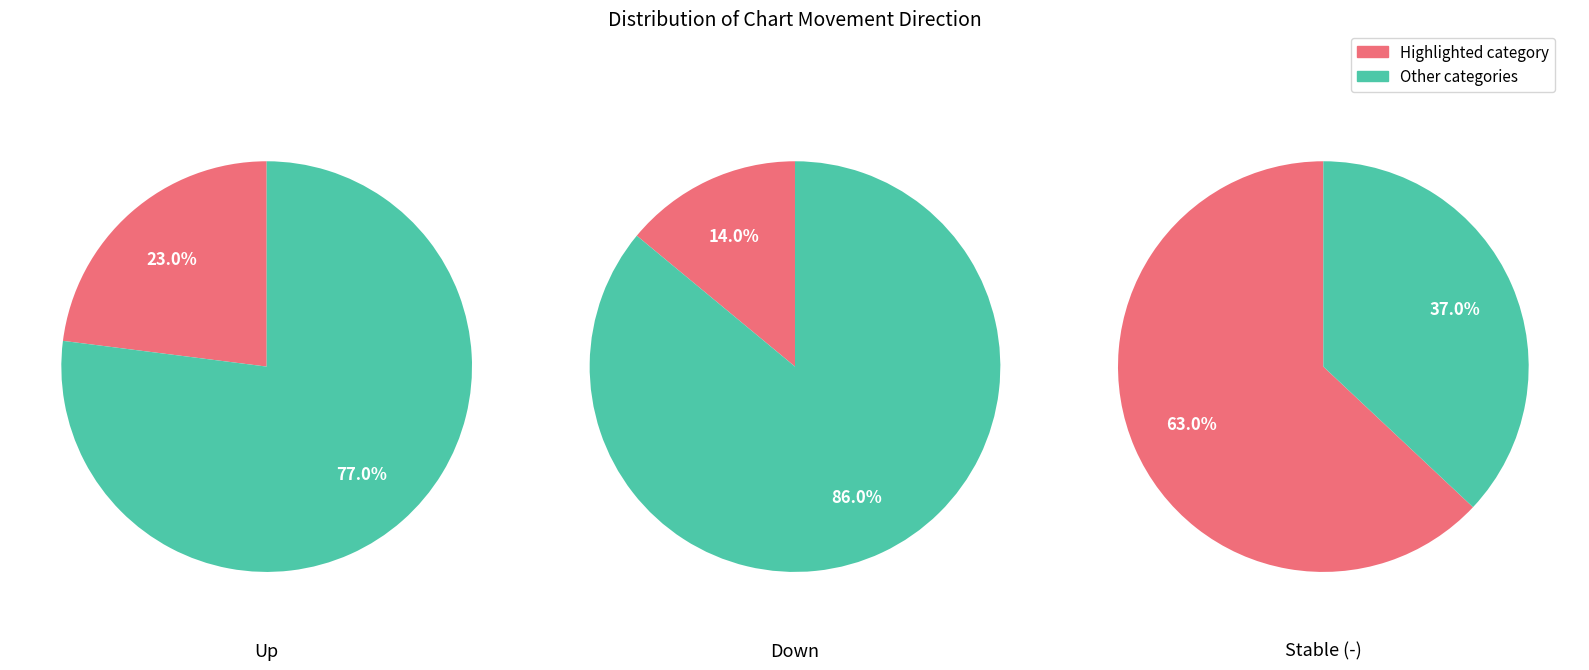

Between - and down, which is larger?

-